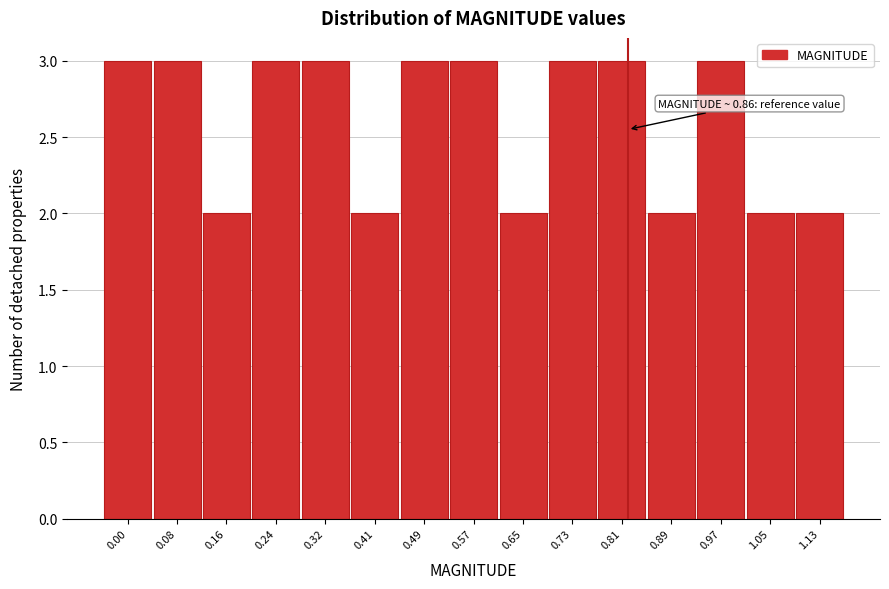

Reading left to right, transcribe all the data shown in this chart.

3	3	2	3	3	2	3	3	2	3	3	2	3	2	2